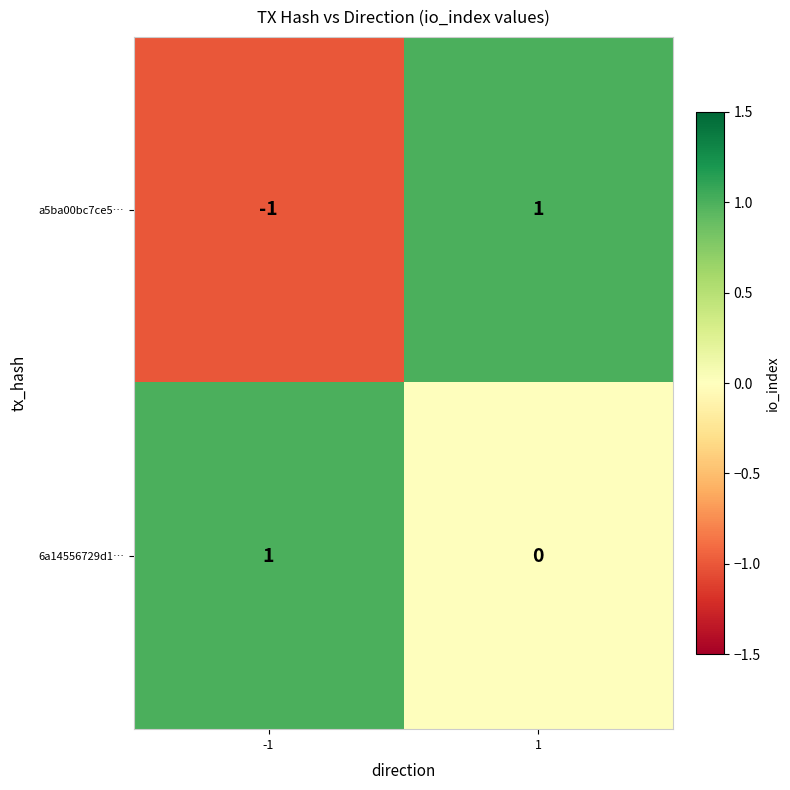

Rank the series by their average value, from highest to lowest.

6a14556729d1…, a5ba00bc7ce5…